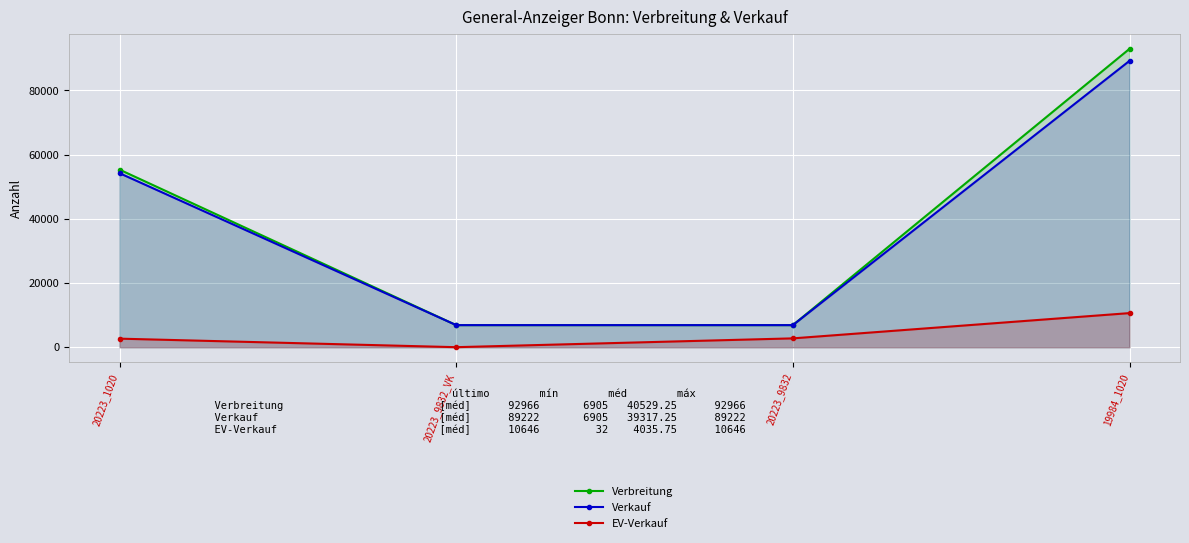

What is the value of the Verkauf point at the 3rd from the left?

6905